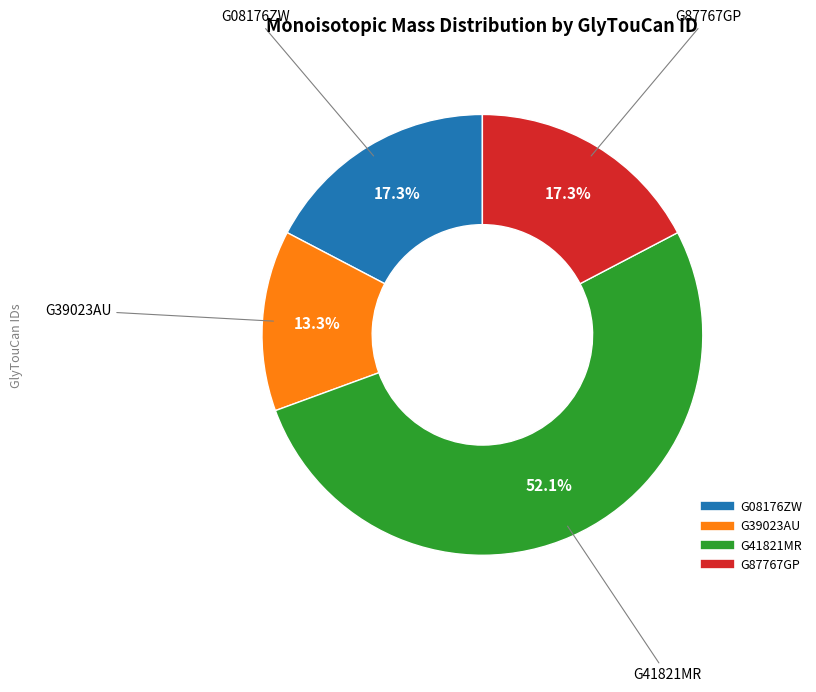

Which category has the biggest portion of the pie?

G41821MR